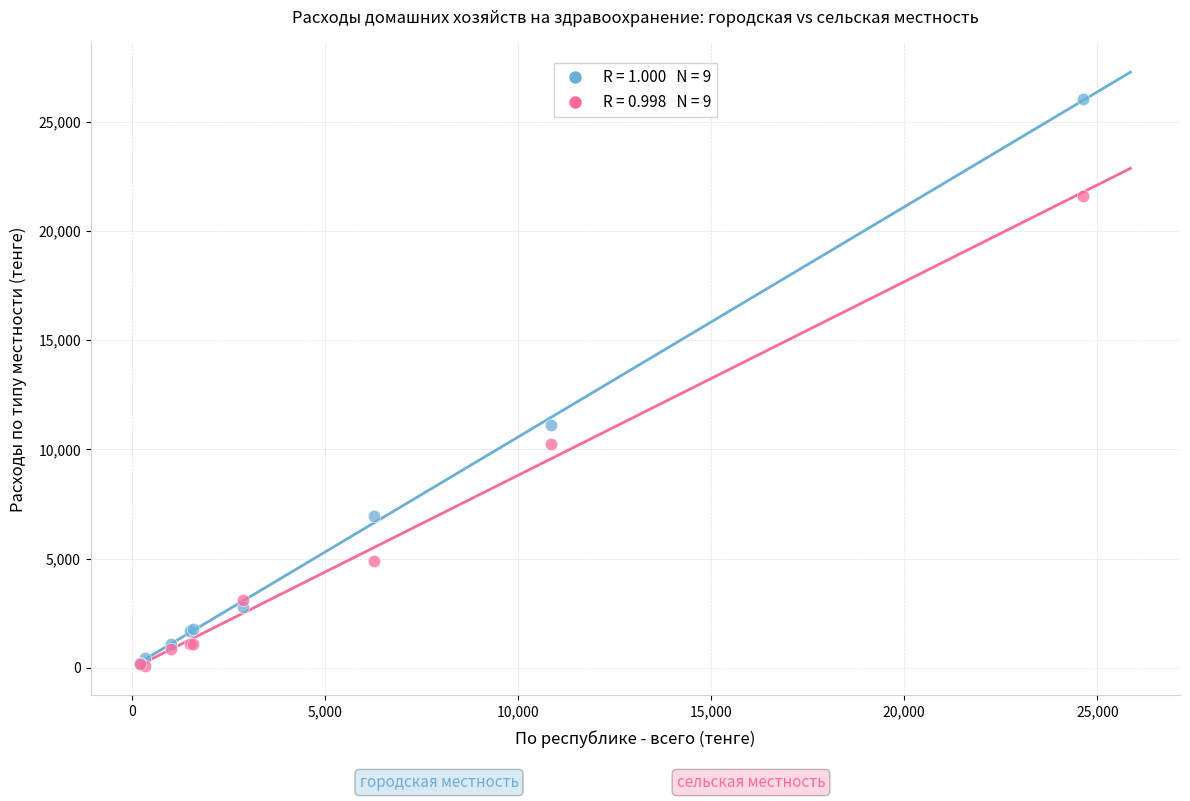

Across all series, what Y value is closest to 13077?

11129